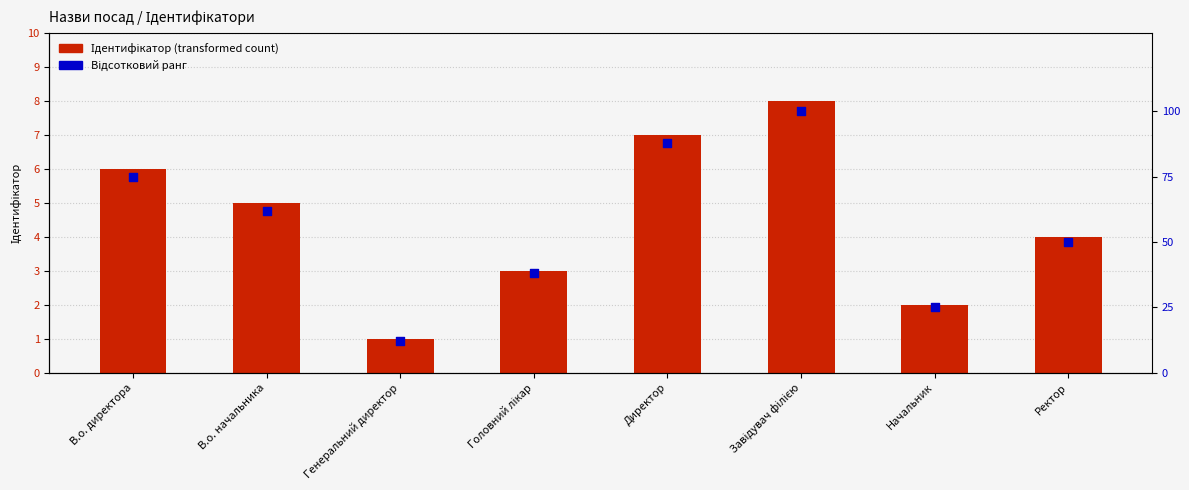

Which series contains the lowest Y value?

Ідентифікатор